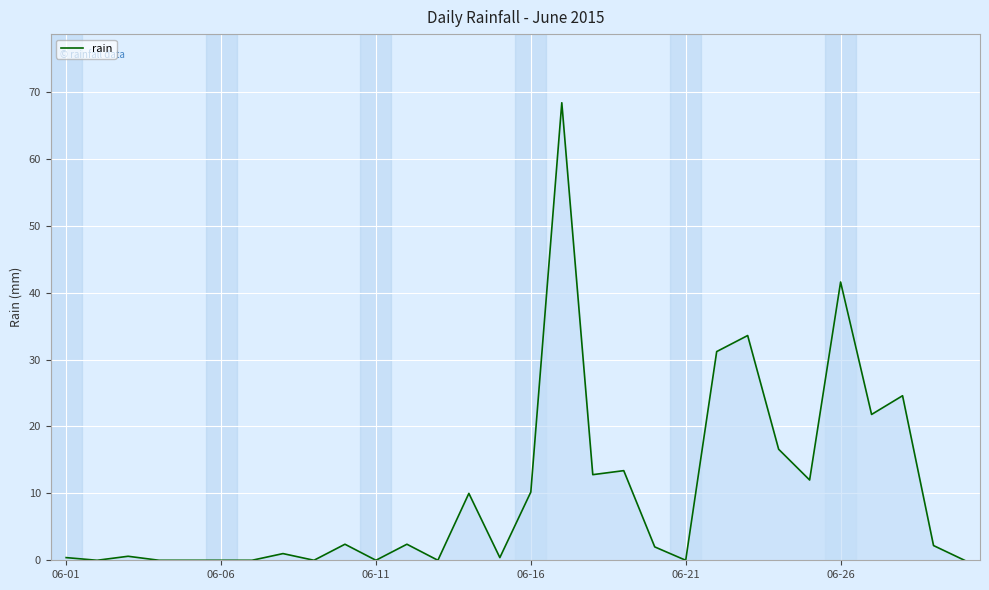

What is the greatest value displayed?

68.4